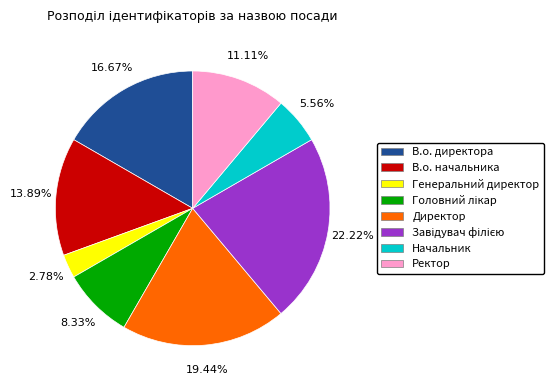

True or false: Директор accounts for 25% of the total.

False